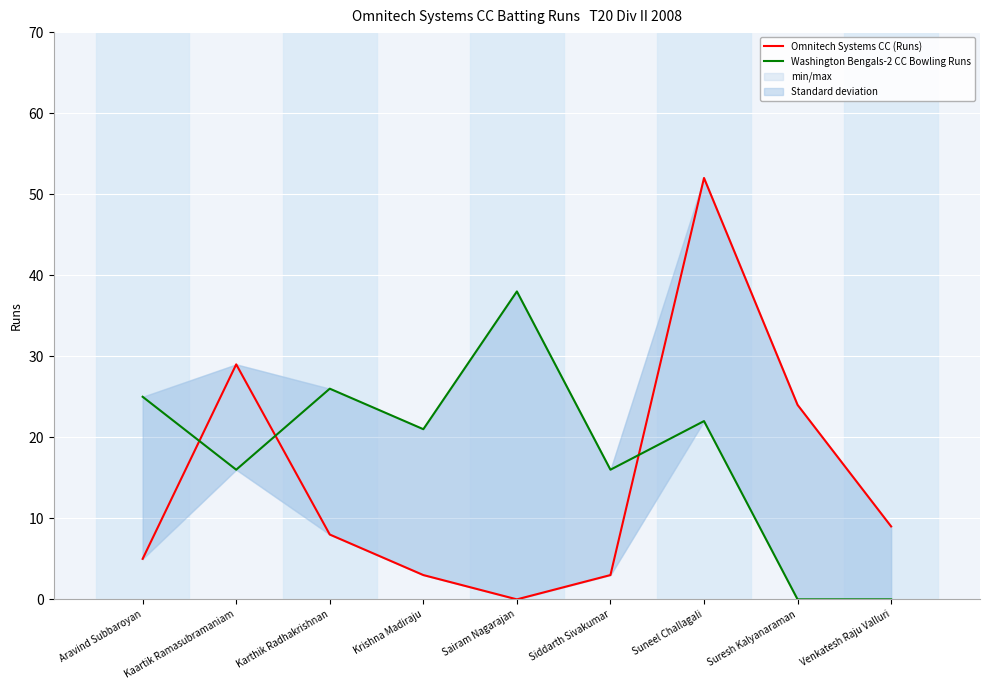

Reading left to right, transcribe all the data shown in this chart.

Omnitech Systems CC (Runs): 5	29	8	3	0	3	52	24	9
Washington Bengals-2 CC Bowling Runs: 25	16	26	21	38	16	22	0	0